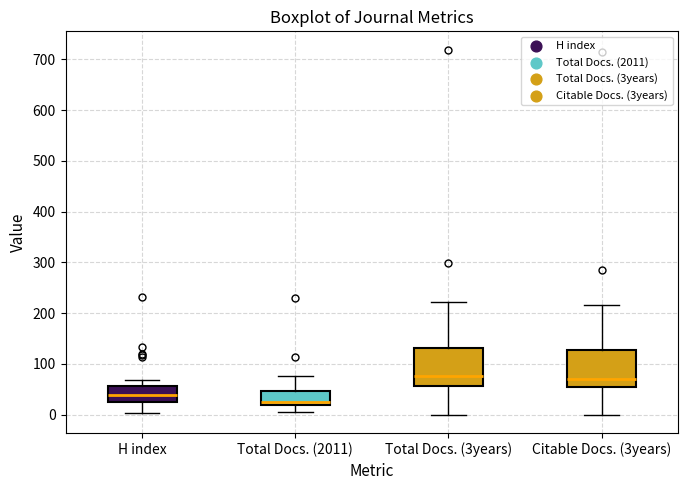

Reading left to right, transcribe this box plot: for each box, give where its median line is, the range the box spans, and where its two whiskers end, as read against the y-axis. The values are not printed on the chart, so give them approximately, as read against the axis.

H index: median 40, box 30 to 60, whiskers 0 to 70
Total Docs. (2011): median 30, box 20 to 50, whiskers 10 to 80
Total Docs. (3years): median 80, box 60 to 130, whiskers 0 to 220
Citable Docs. (3years): median 70, box 50 to 130, whiskers 0 to 220